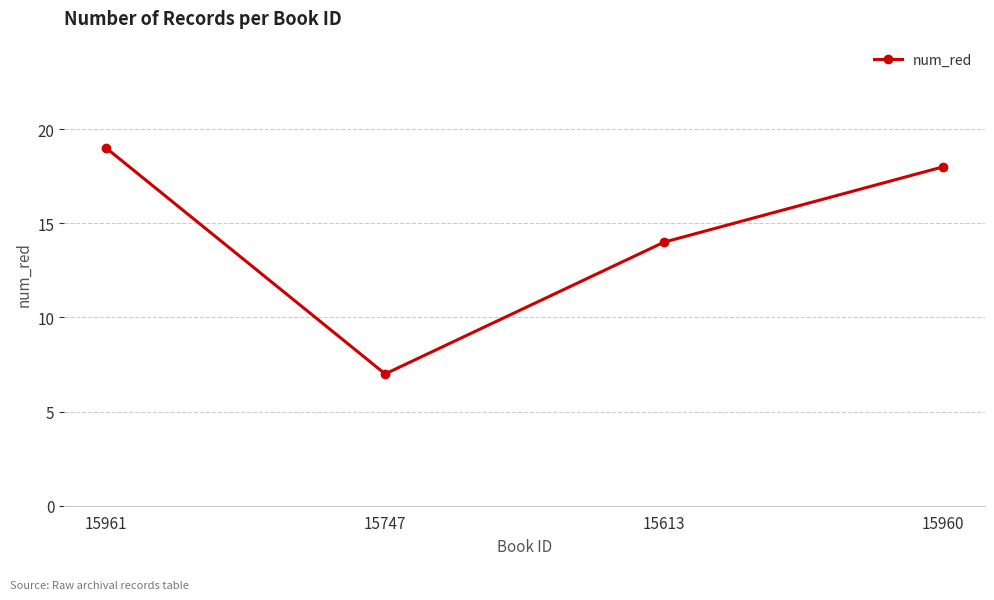

The chart shows a value of 18 at 15960. True or false?

True